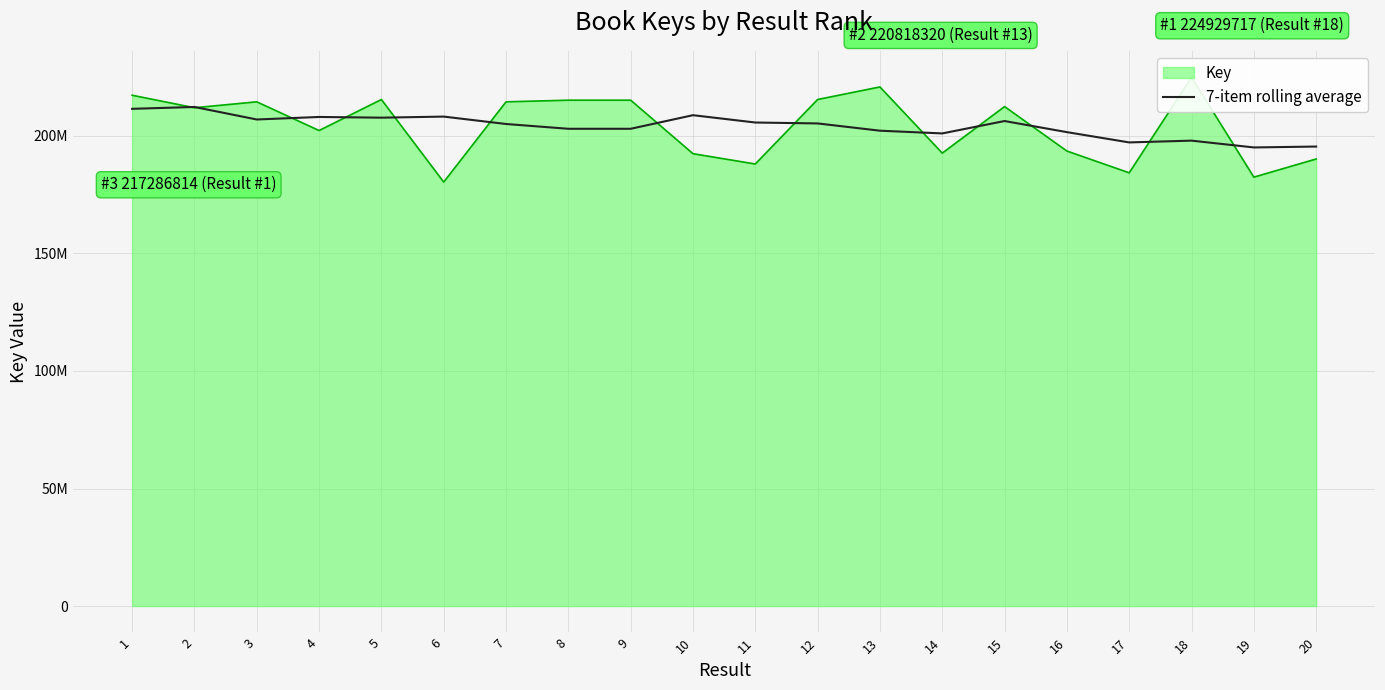

How many values are below 205295168?

10